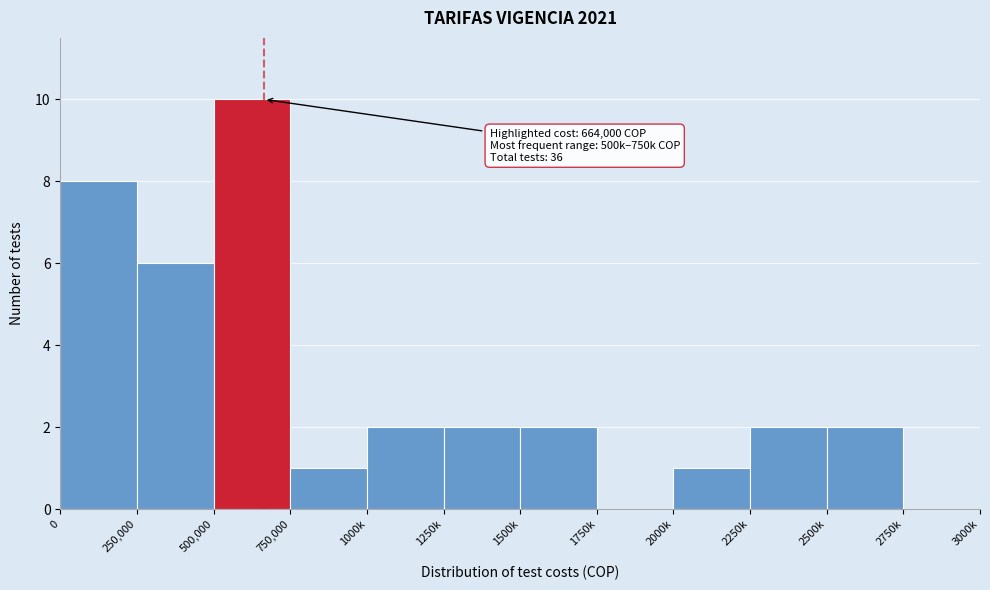

Reading left to right, list all the values displayed in this chart.

0=8	250,000=6	500,000=10	750,000=1	1000k=2	1250k=2	1500k=2	1750k=0	2000k=1	2250k=2	2500k=2	2750k=0